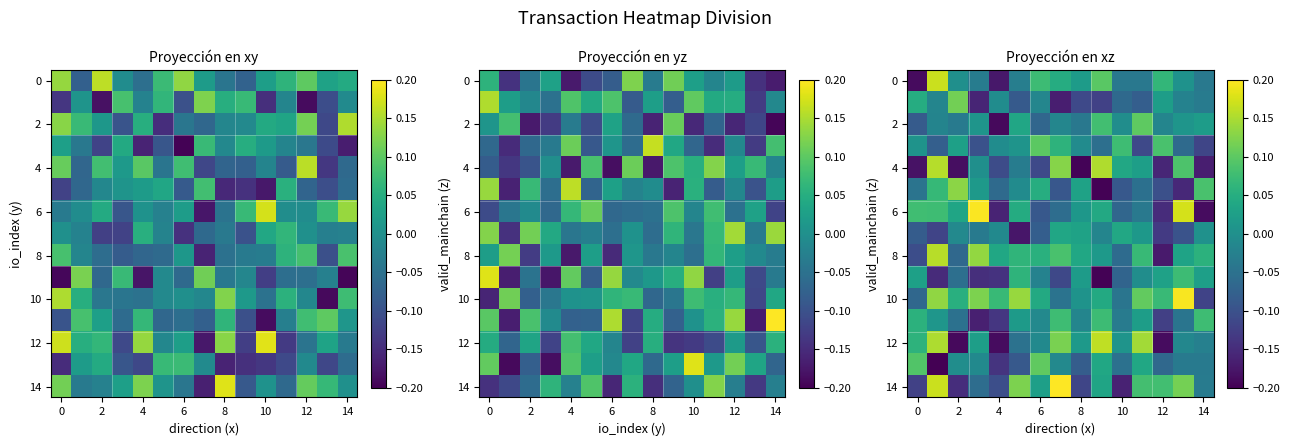

Between 2 and 10, which series saw the biggest shift?

row_4